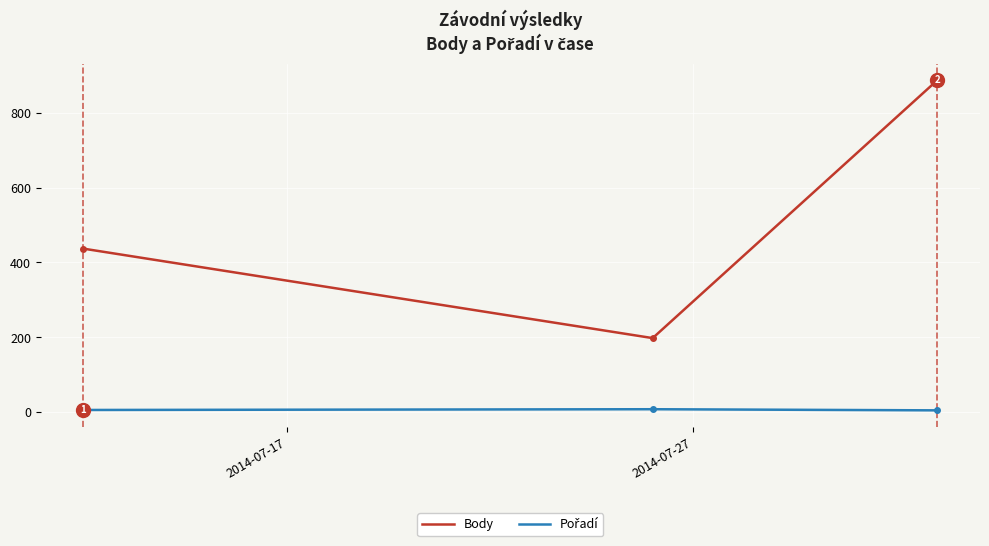

What is the maximum value shown in the chart?

887